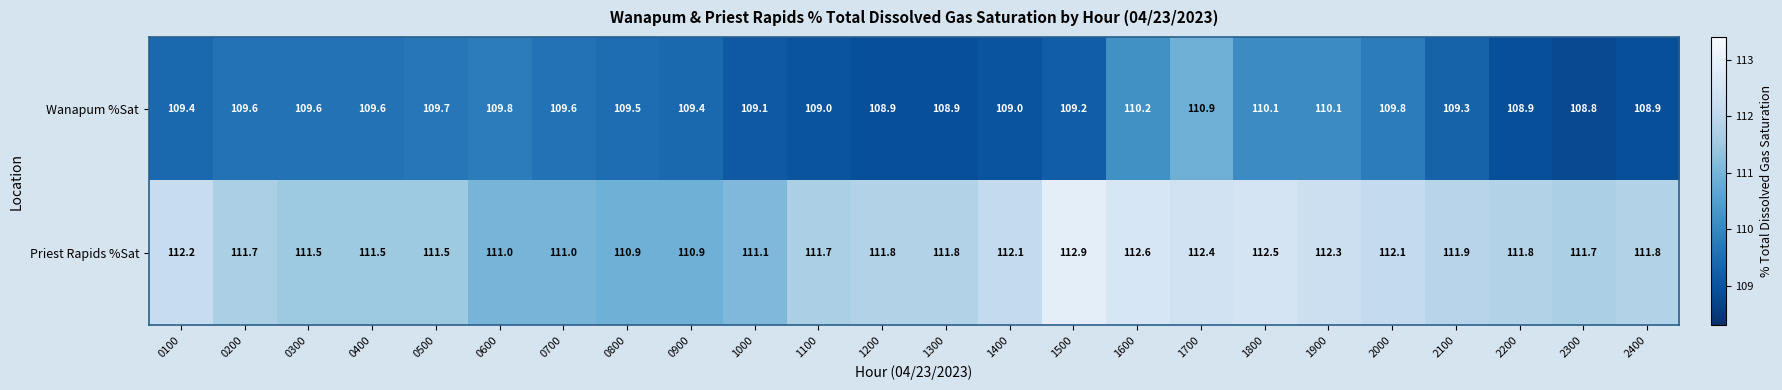

At which category is the sum across all series the highest?

1700